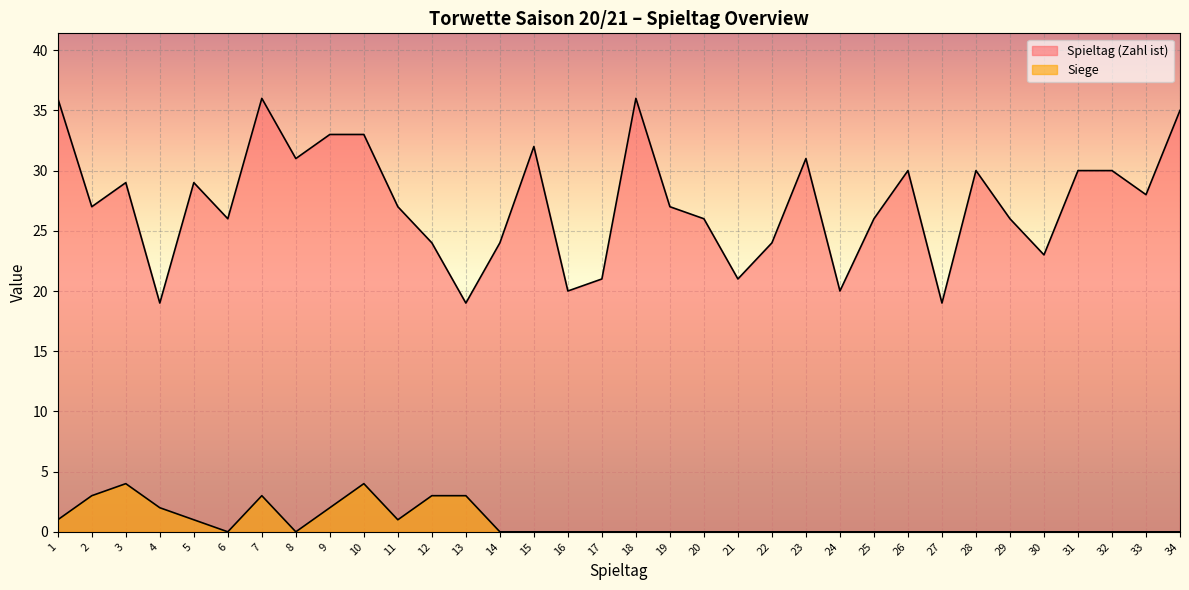

Count the number of data series in this chart.

2